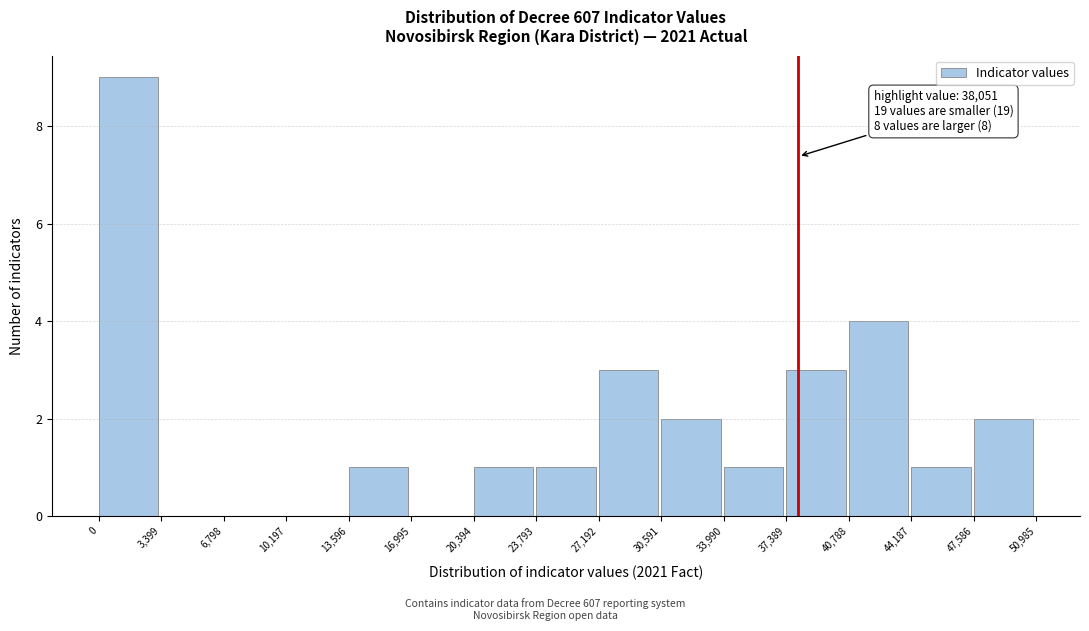

Which range on the x-axis has the tallest bar?

0 to 3,399